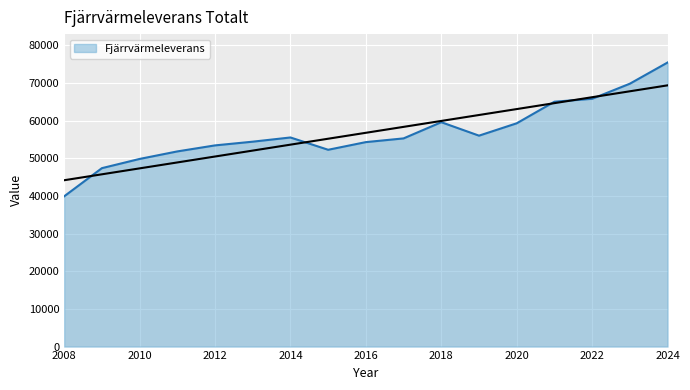

How many interior local peaks (higher than both neighbors) does the data have?

2